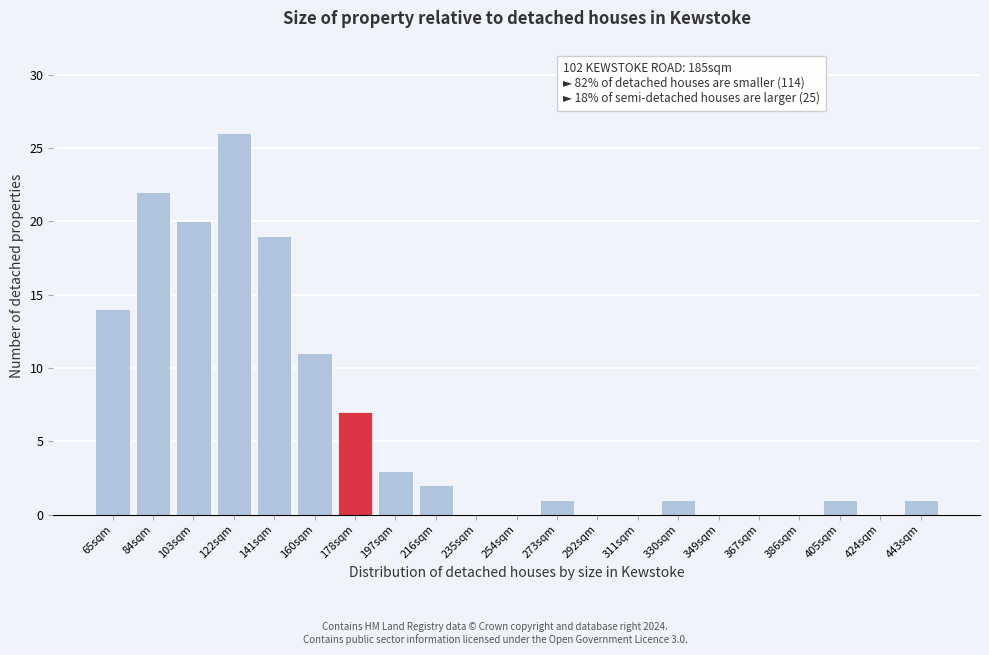

Reading left to right, extract all data points from this chart.

65sqm=14	84sqm=22	103sqm=20	122sqm=26	141sqm=19	160sqm=11	178sqm=7	197sqm=3	216sqm=2	235sqm=0	254sqm=0	273sqm=1	292sqm=0	311sqm=0	330sqm=1	349sqm=0	367sqm=0	386sqm=0	405sqm=1	424sqm=0	443sqm=1